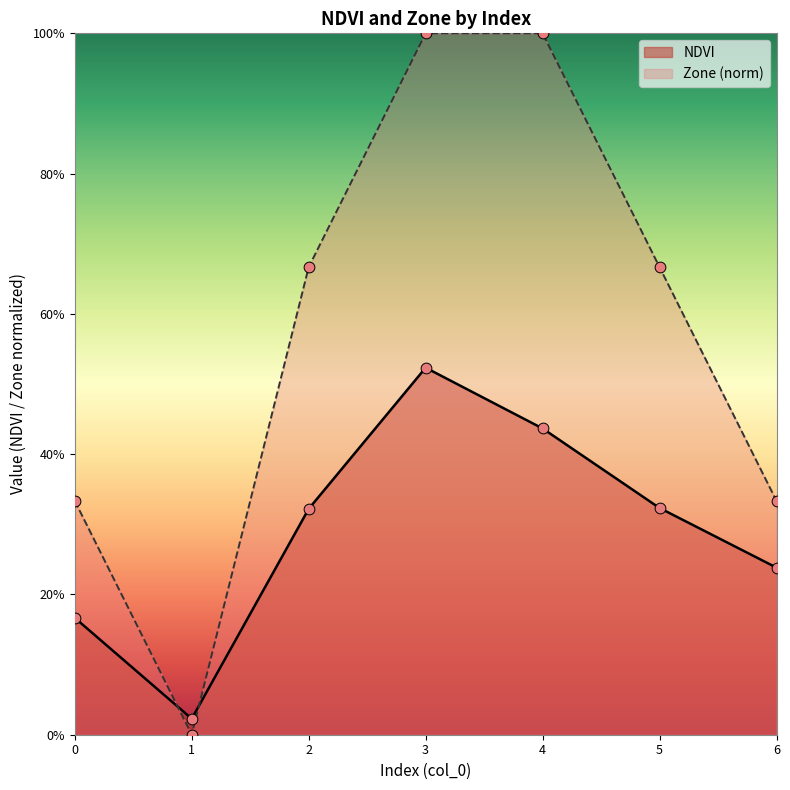

At which category is the sum across all series the highest?

3